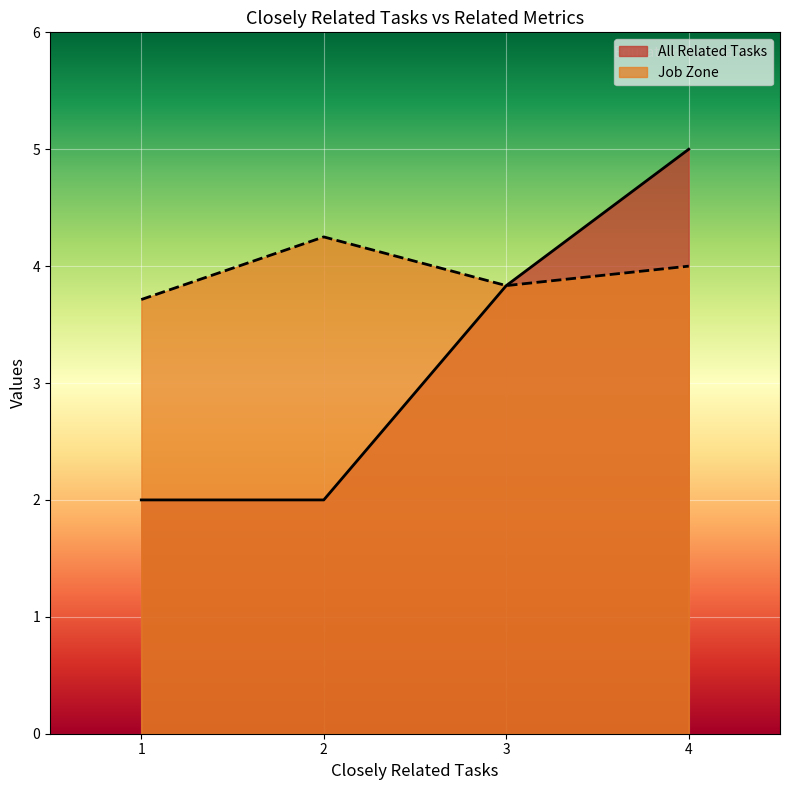

True or false: Job Zone has a value of 8 at 2.

False